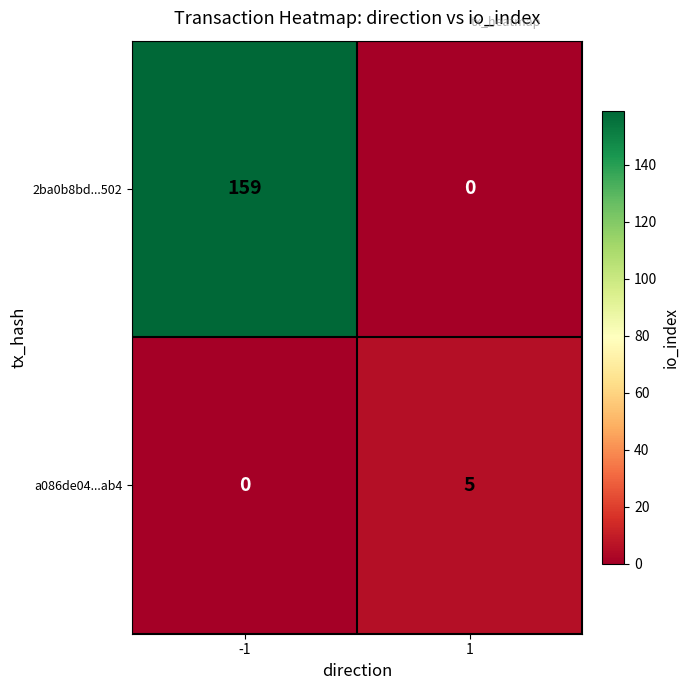

Rank the series by their maximum value, from highest to lowest.

2ba0b8bd...502, a086de04...ab4